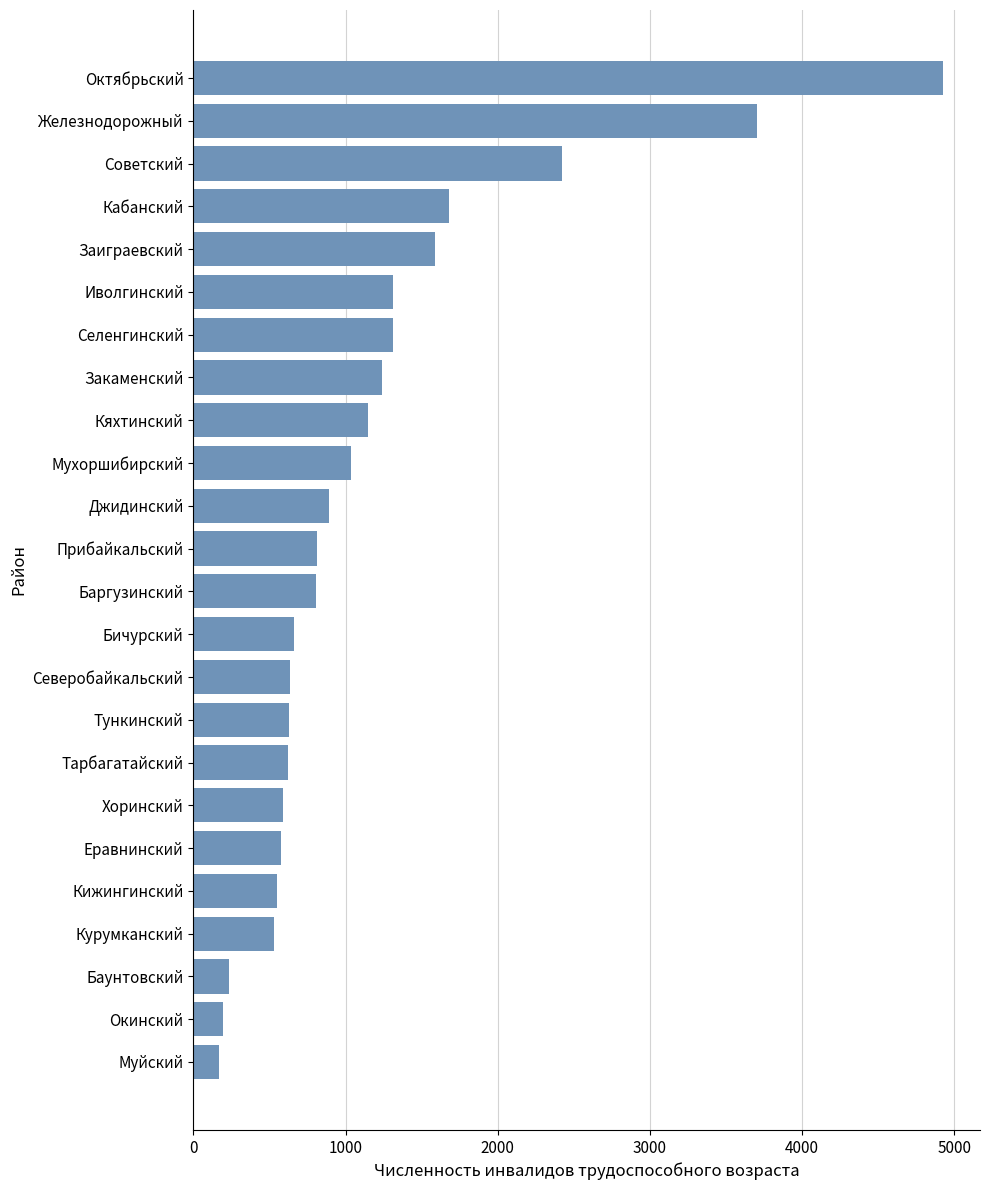

What is the average value?

1177